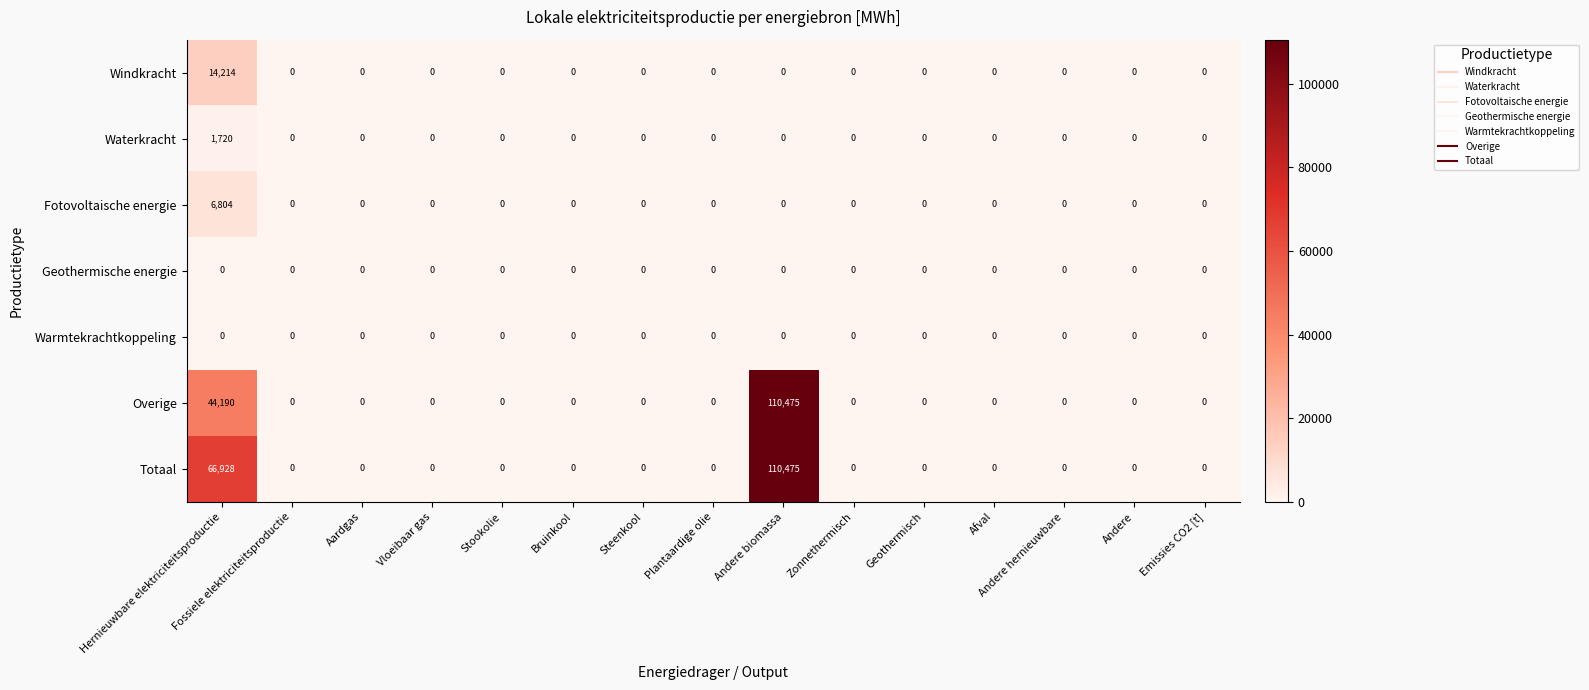

What is the difference between the maximum and second lowest values in the Fotovoltaische energie series?

6804